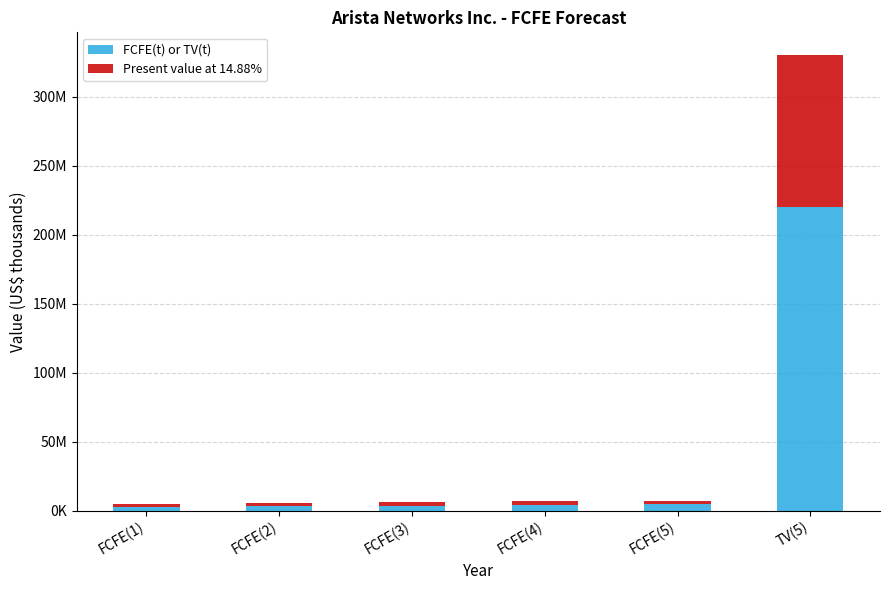

Are the bars grouped side by side (vs. stacked)?

No